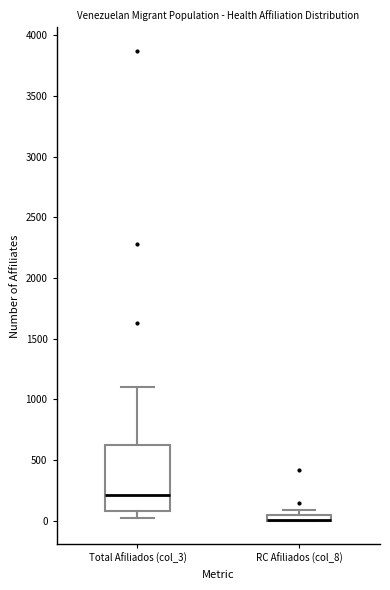

Comparing the boxes themselves (not the whiskers), which one is the tallest?

Total Afiliados (col_3)